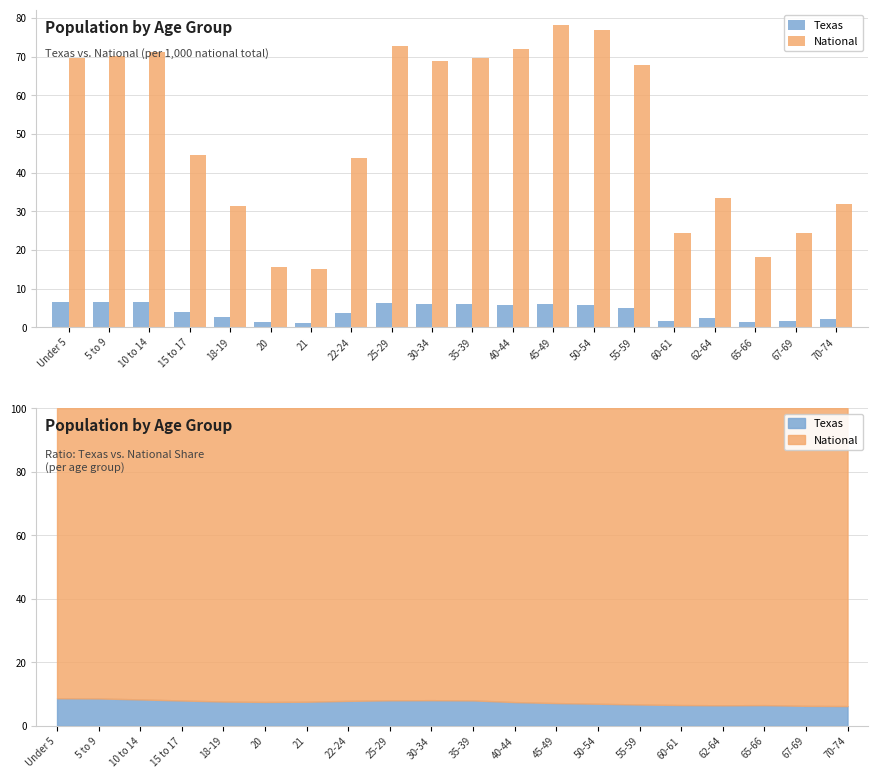

Which has a higher value, 45-49 or 50-54?

45-49